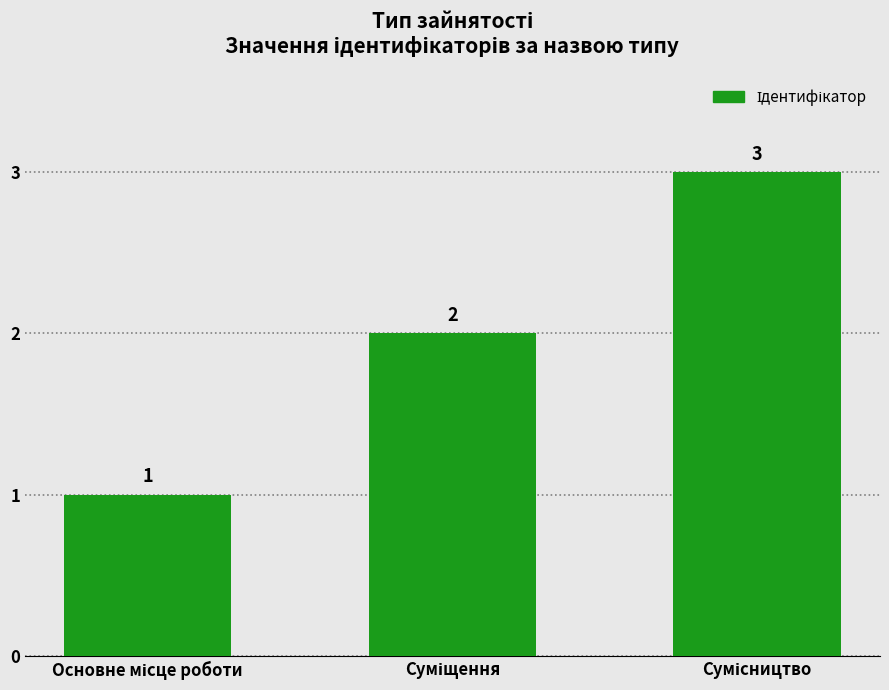

Are the bars horizontal?

No